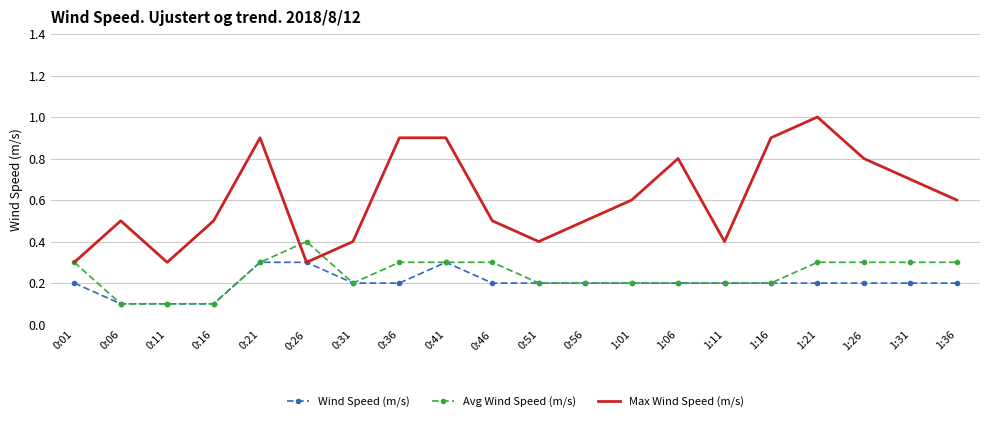

Reading left to right, extract all data points from this chart.

Wind Speed (m/s): 0.2	0.1	0.1	0.1	0.3	0.3	0.2	0.2	0.3	0.2	0.2	0.2	0.2	0.2	0.2	0.2	0.2	0.2	0.2	0.2
Avg Wind Speed (m/s): 0.3	0.1	0.1	0.1	0.3	0.4	0.2	0.3	0.3	0.3	0.2	0.2	0.2	0.2	0.2	0.2	0.3	0.3	0.3	0.3
Max Wind Speed (m/s): 0.3	0.5	0.3	0.5	0.9	0.3	0.4	0.9	0.9	0.5	0.4	0.5	0.6	0.8	0.4	0.9	1.0	0.8	0.7	0.6